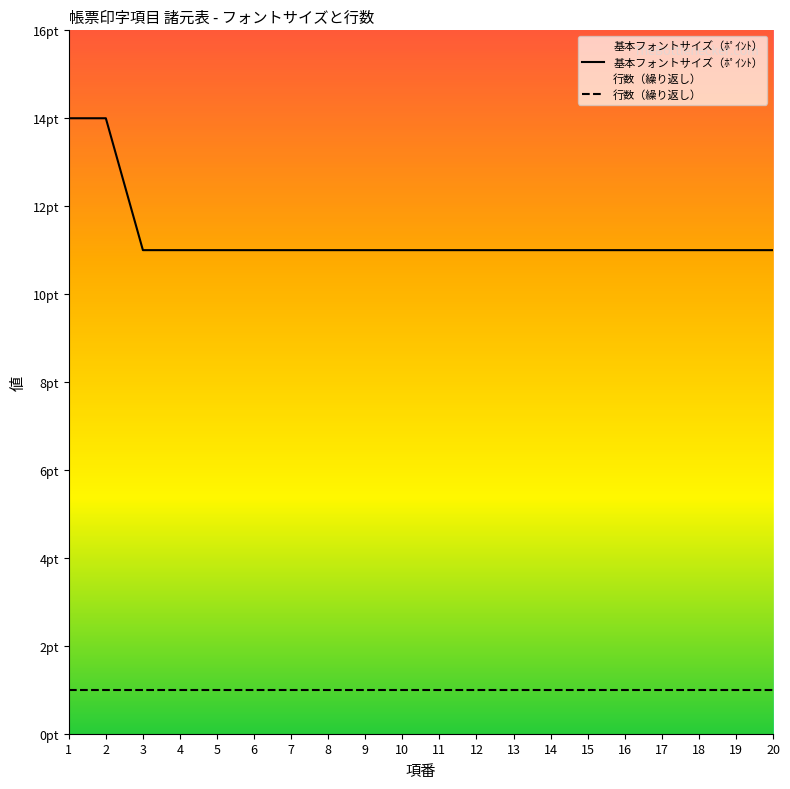

The value of 行数（繰り返し） at 14 is 0. True or false?

False